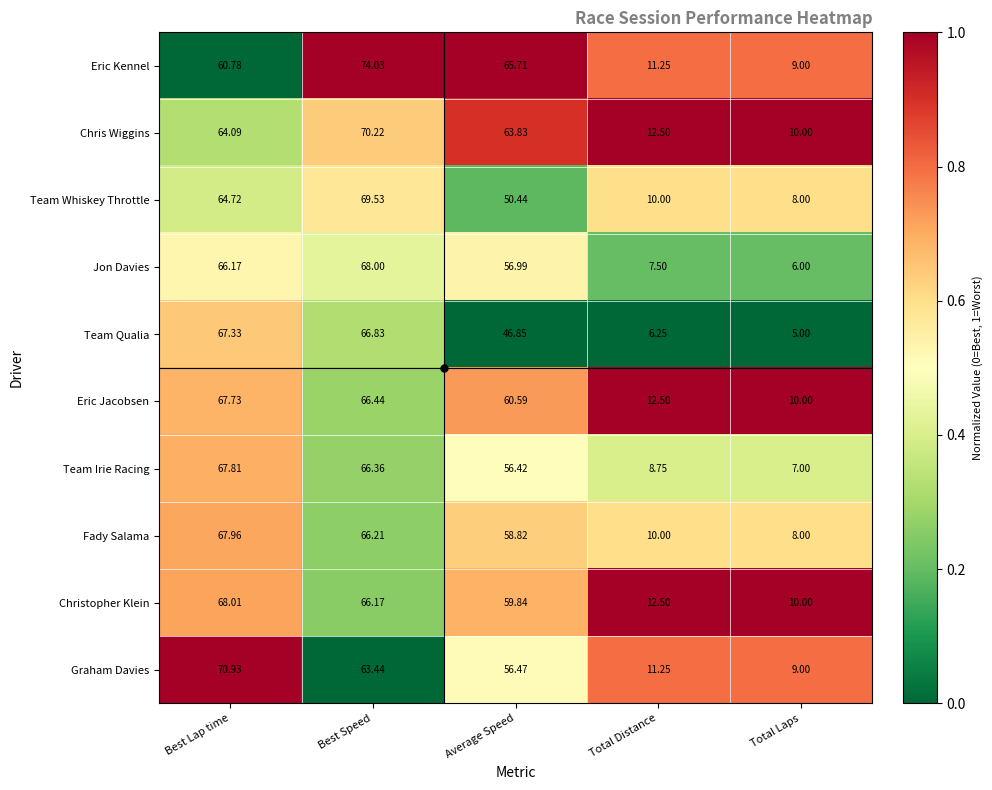

Between Best Lap time and Average Speed, which series saw the biggest shift?

Team Qualia